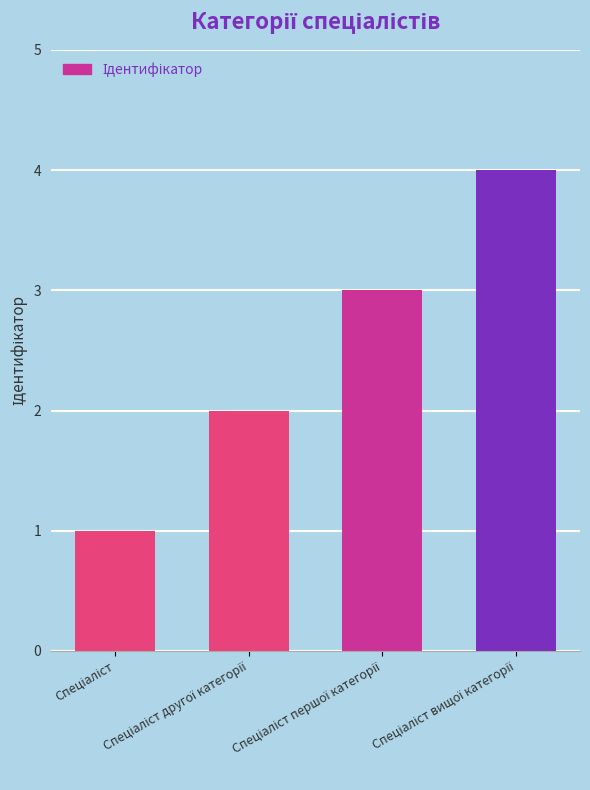

Reading right to left, transcribe all the data shown in this chart.

4	3	2	1